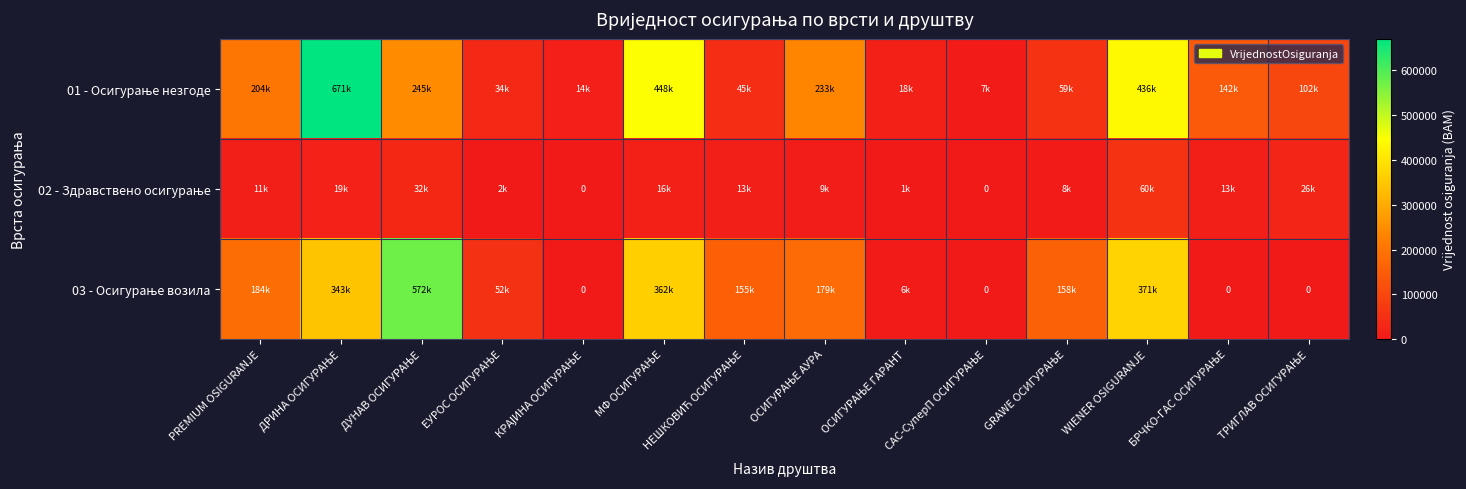

At which category is the sum across all series the highest?

ДРИНА ОСИГУРАЊЕ